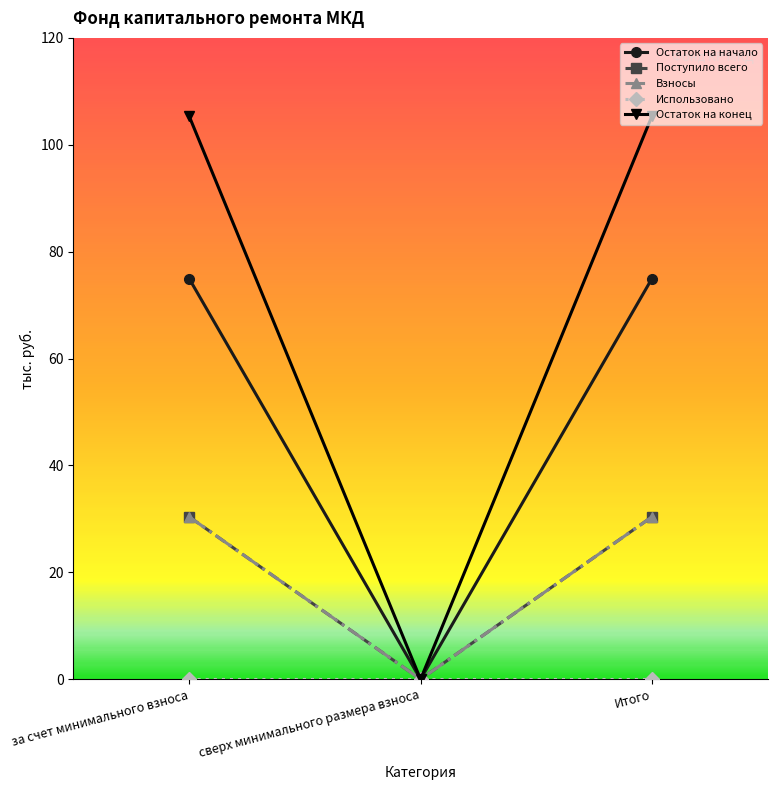

Is this an area chart (filled region under the line)?

No